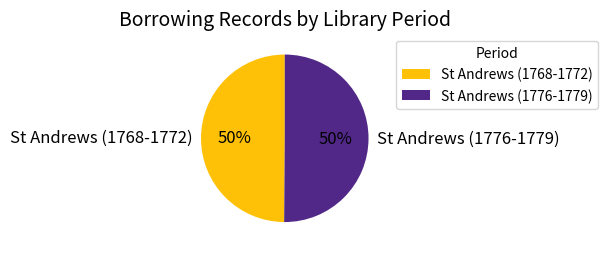

What percentage is the St Andrews (1776-1779) slice, to the nearest percent?

50%